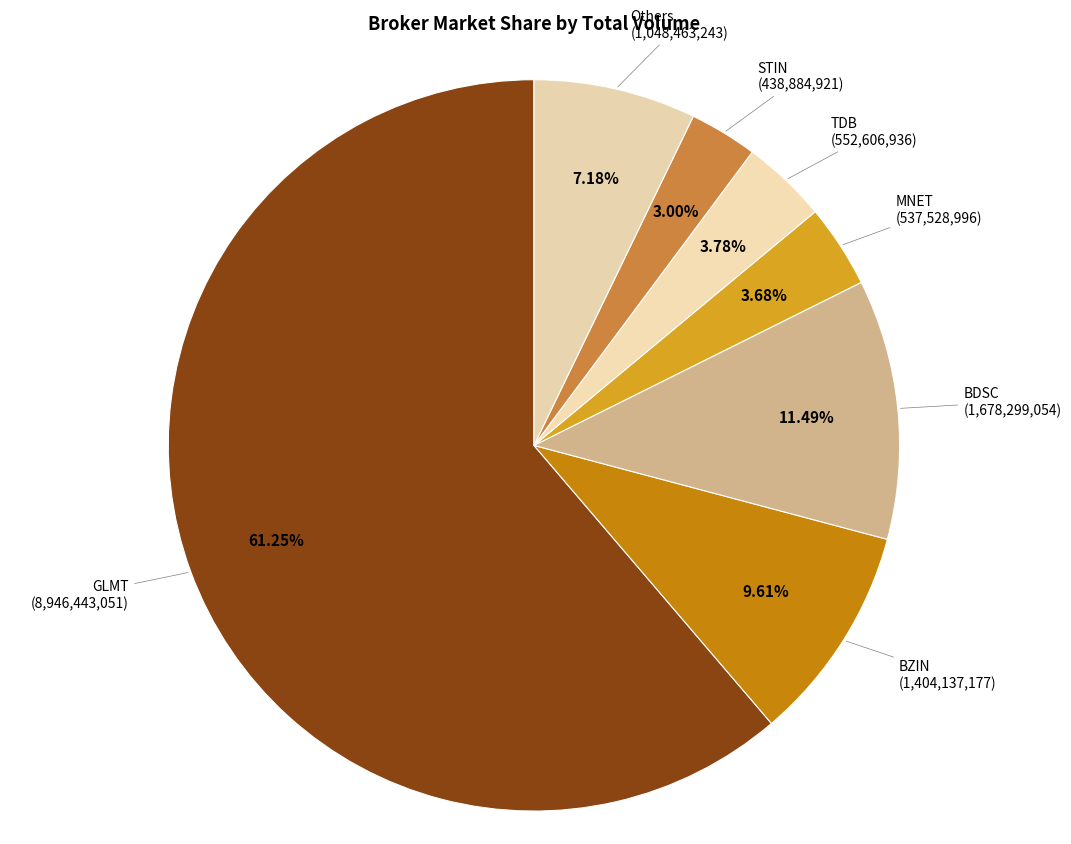

Count the number of slices in the pie.

7